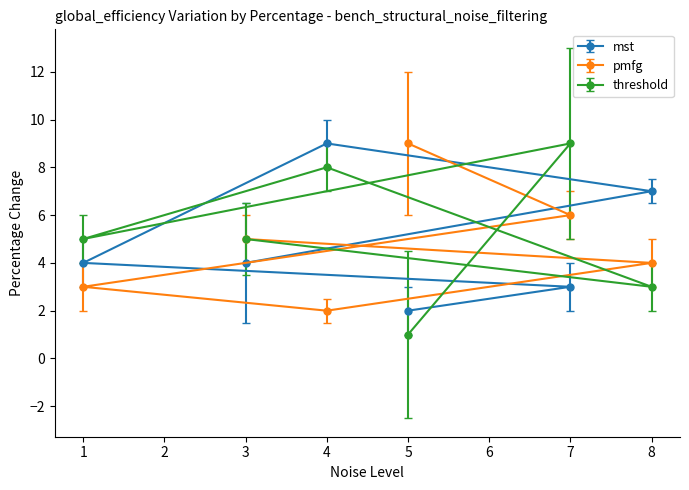

Is the value of threshold at 3 greater than the value of pmfg at 8?

Yes